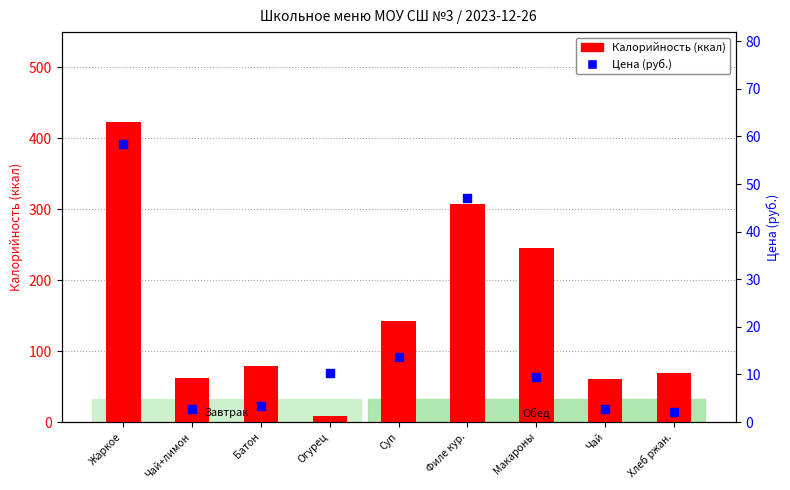

At which category is the sum across all series the highest?

Жаркое